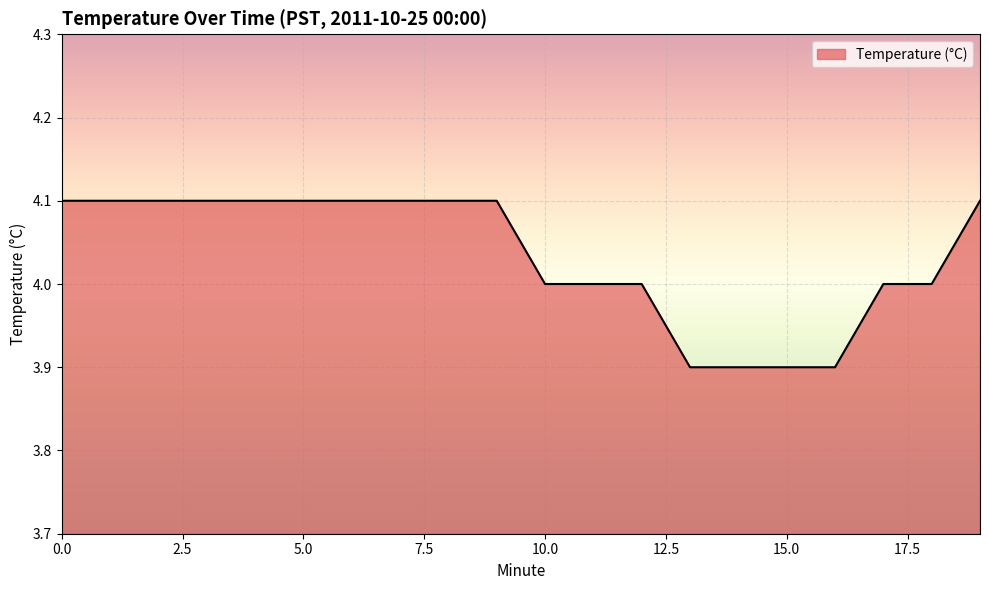

What is the smallest value displayed?

3.9